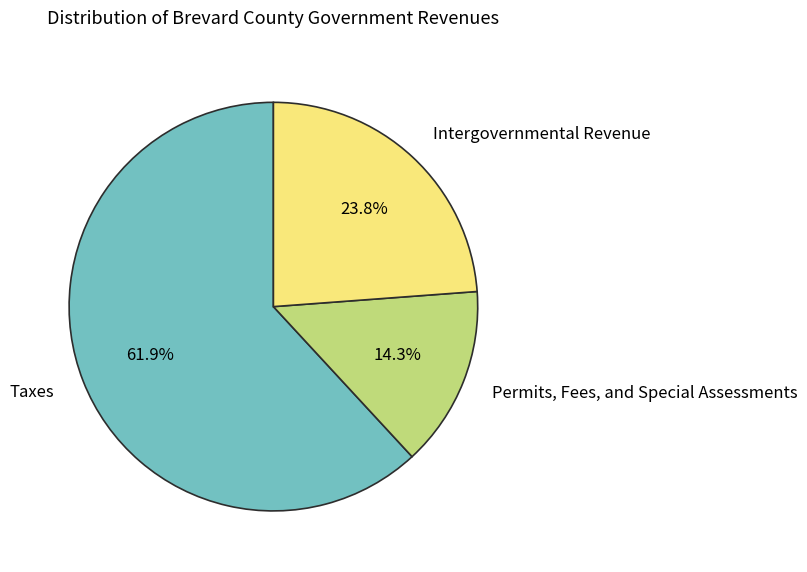

Which category accounts for the majority?

Taxes